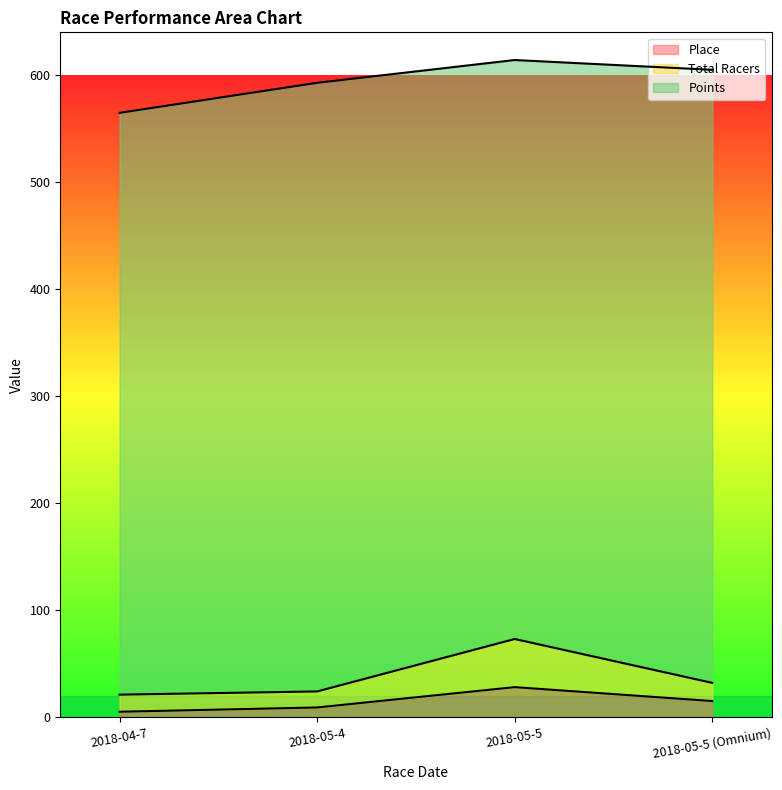

List the labels in order of Total Racers value, largest first.

2018-05-5, 2018-05-5 (Omnium), 2018-05-4, 2018-04-7